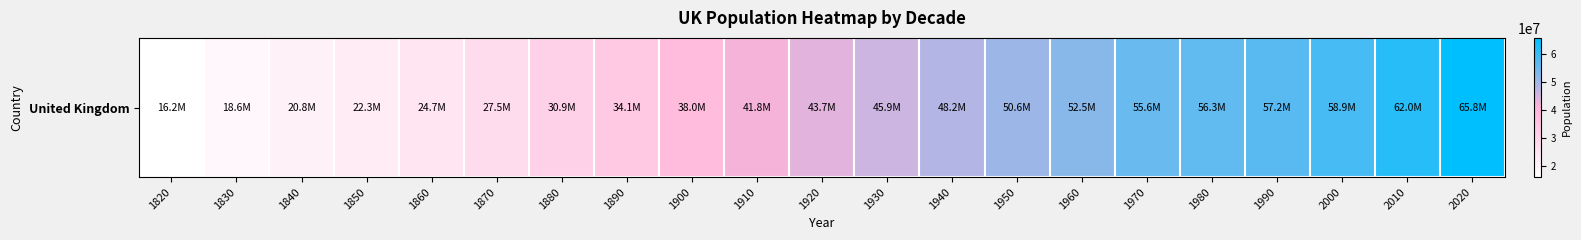

The value at 1930 is 28367627. True or false?

False